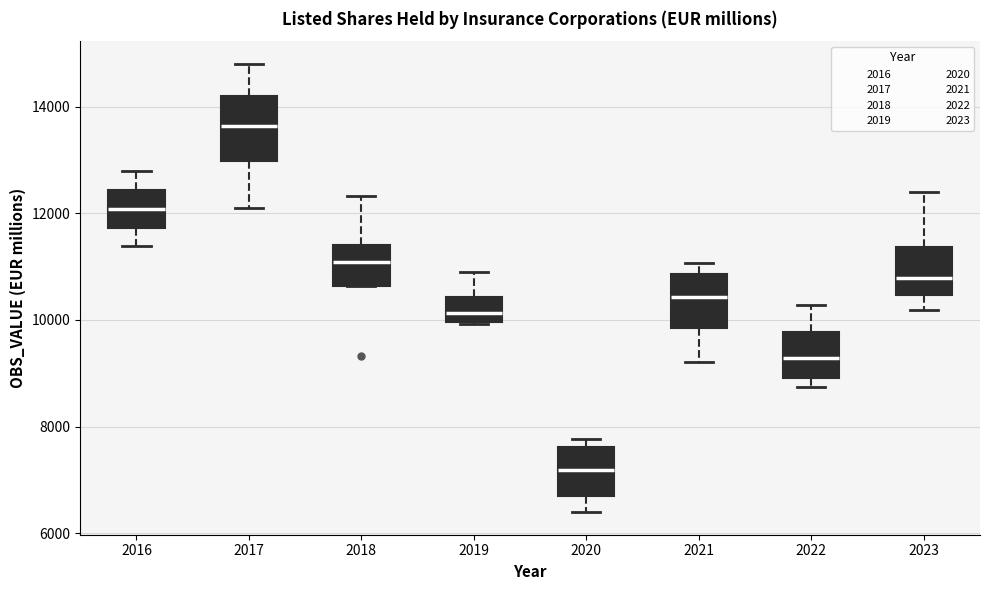

Which box has the lowest median line?

2020